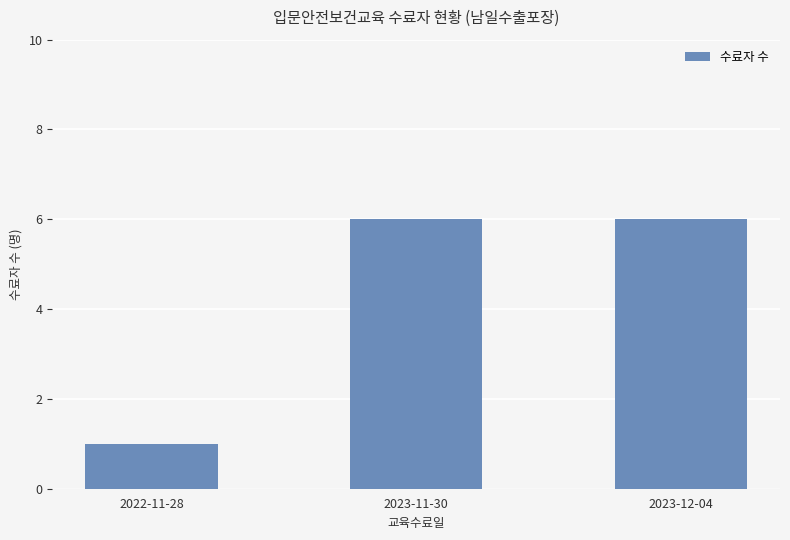

What is the label of the 1st bar from the right?

2023-12-04